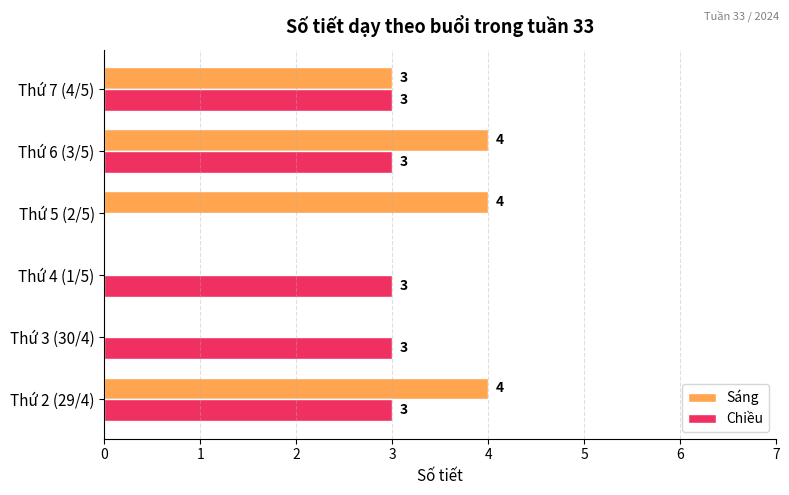

What is the maximum value shown in the chart?

4